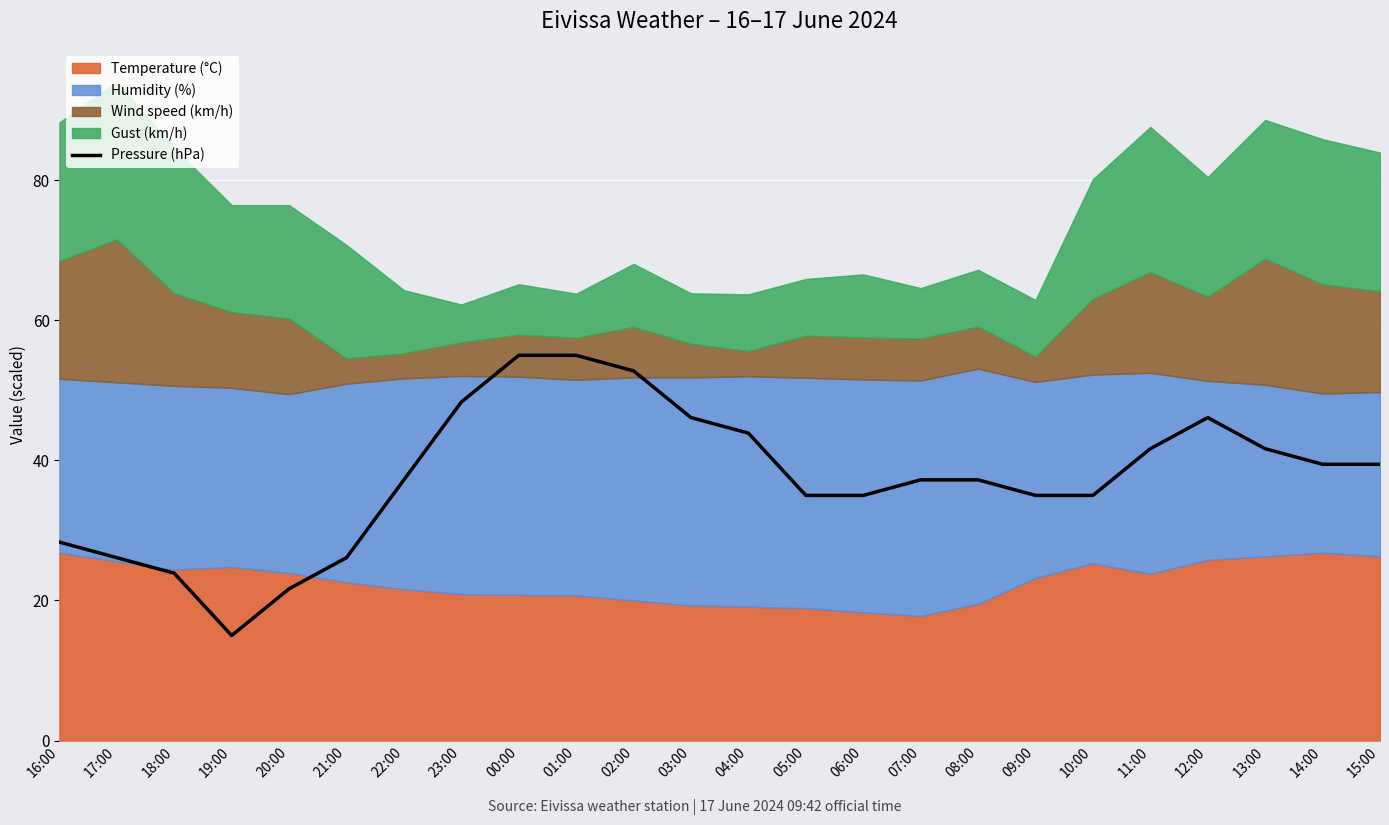

The chart shows a value of 39.4 at 14:00. True or false?

True